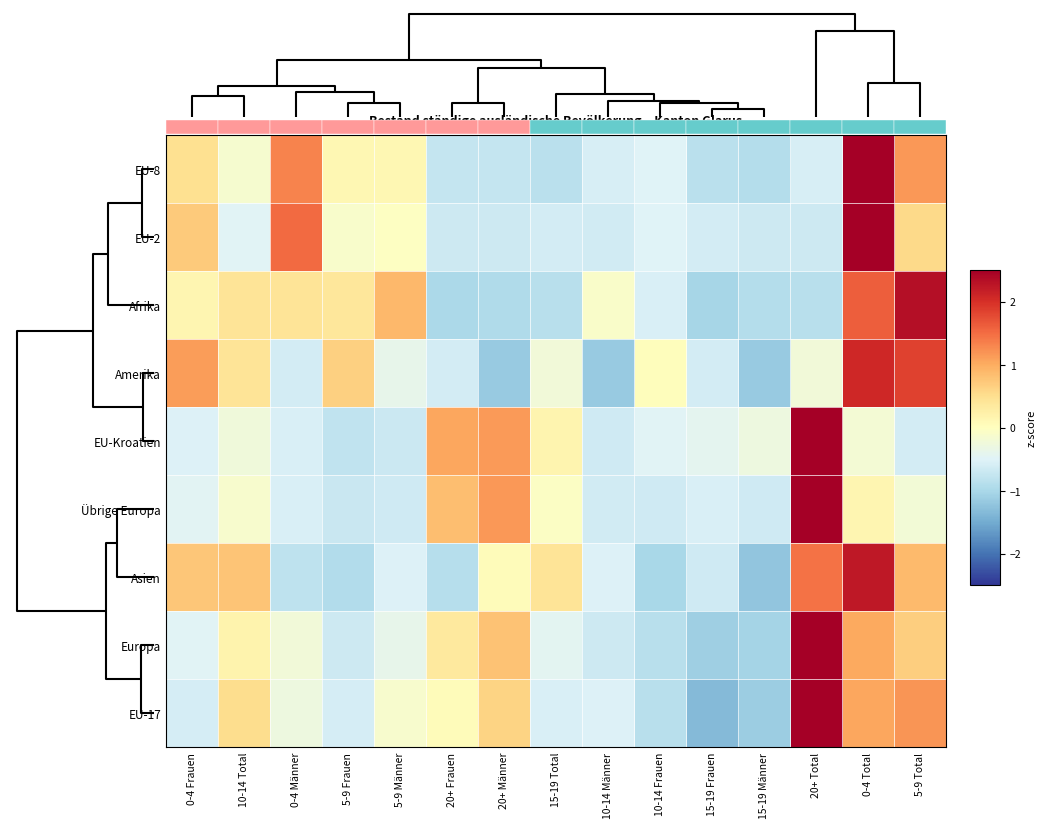

What is the greatest value displayed?

3.1